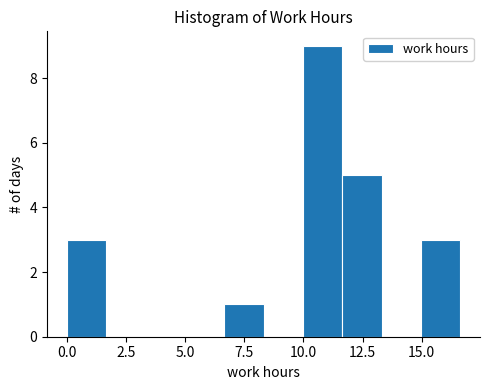

Read against the x-axis, roughly where is the centre of the tallest bar?

11.0